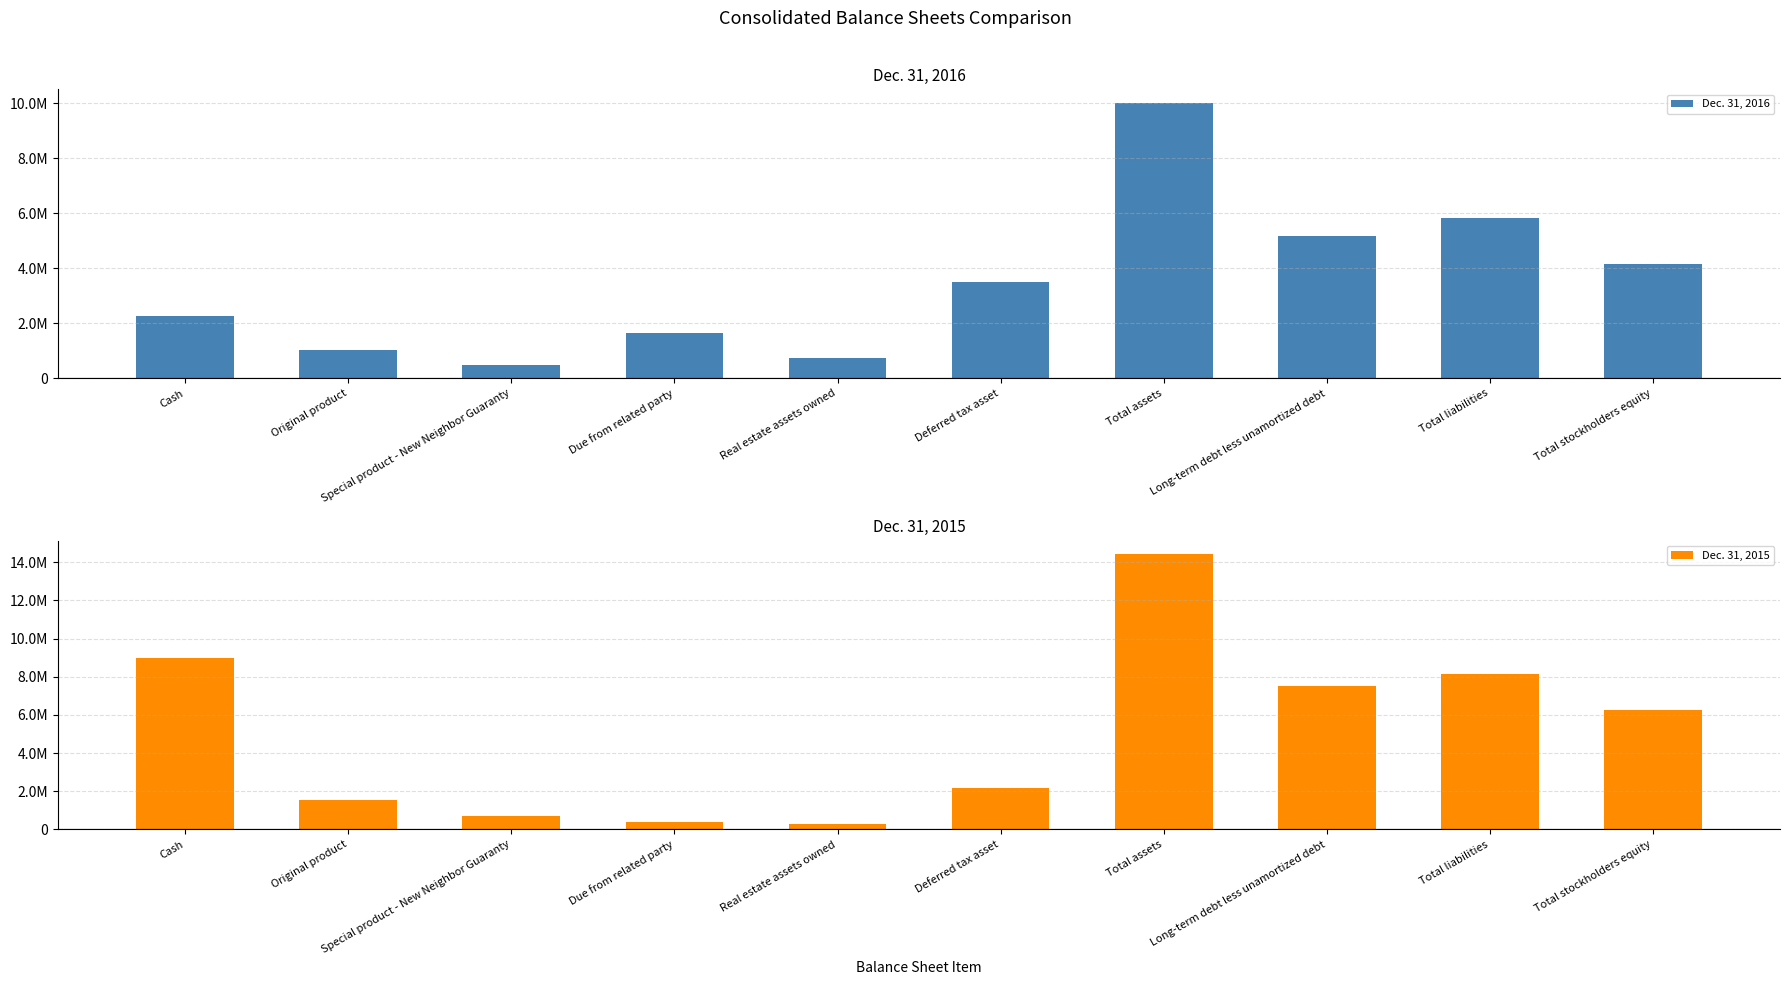

List the series in order of their overall mean, highest first.

Dec. 31, 2015, Dec. 31, 2016